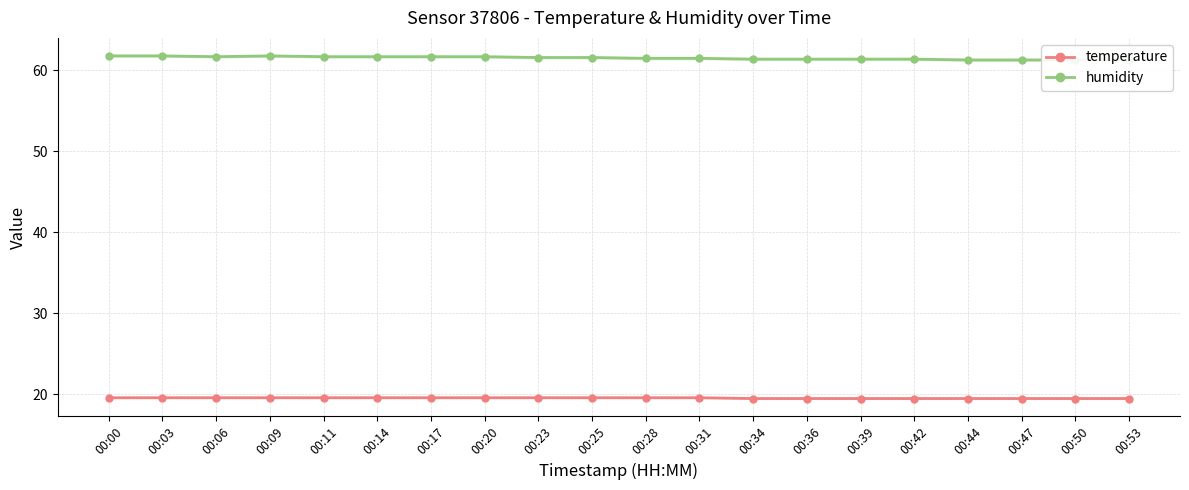

What is the smallest value displayed?

19.5